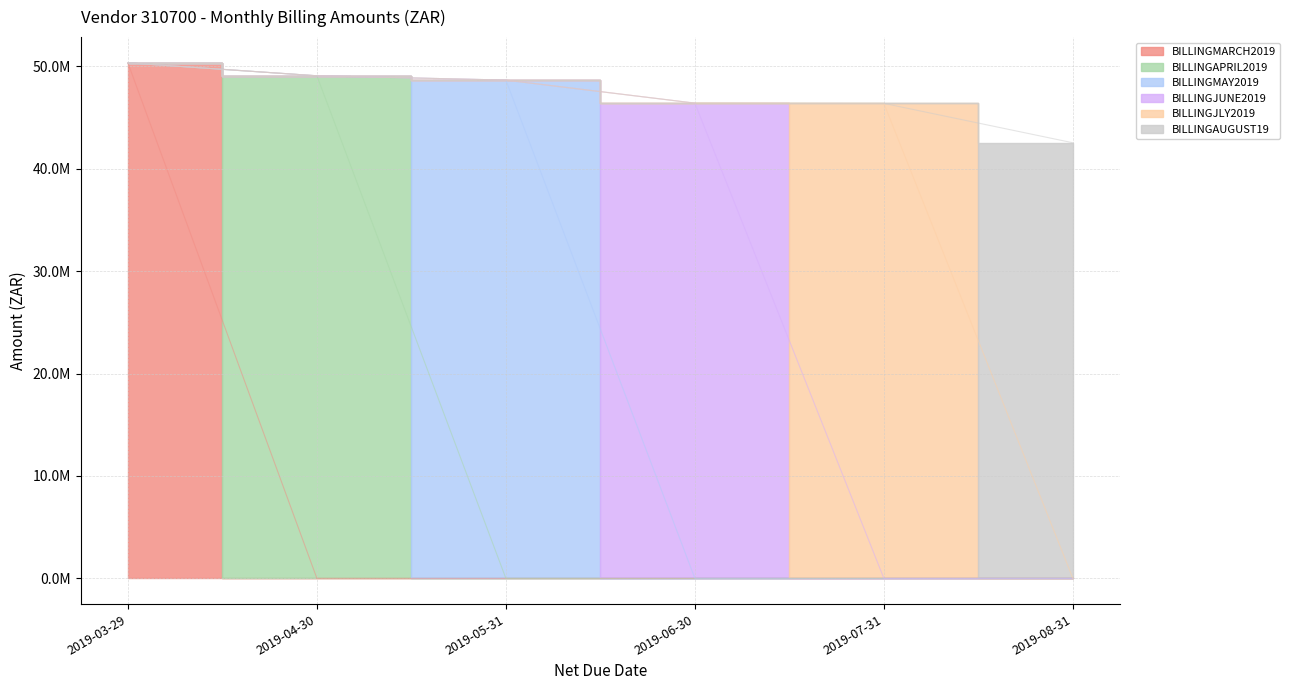

At which category is the sum across all series the highest?

2019-03-29